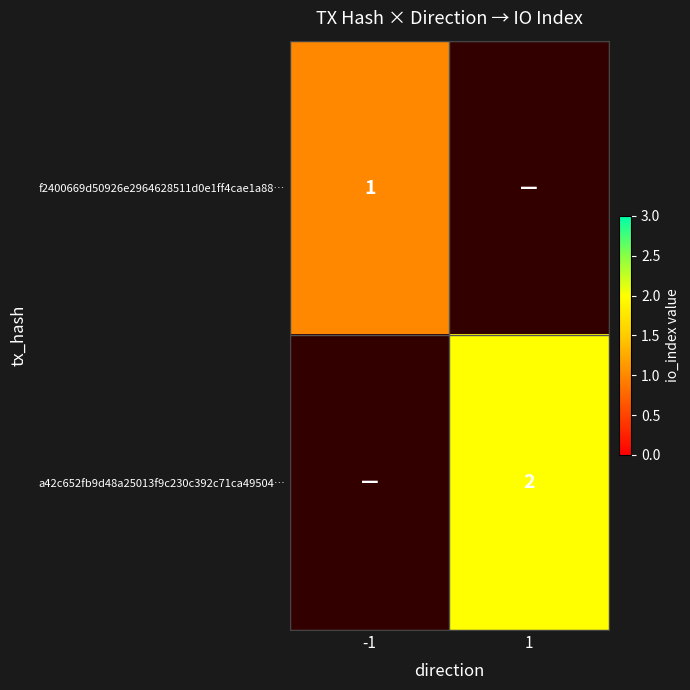

Which category has the lowest value across all series?

-1